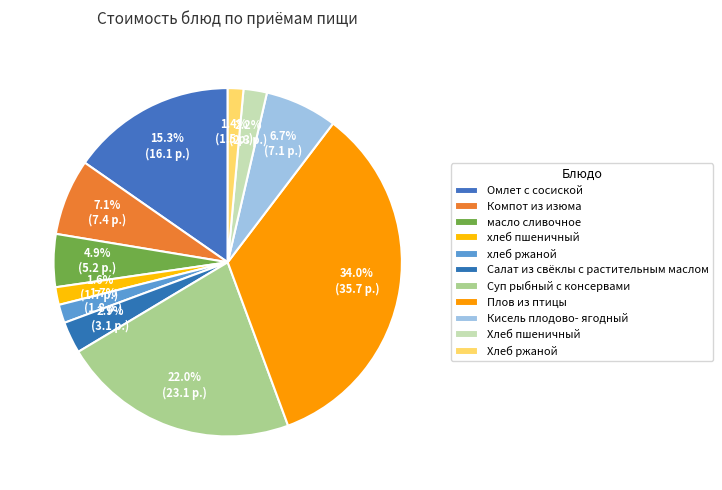

How many slices are in this pie chart?

11